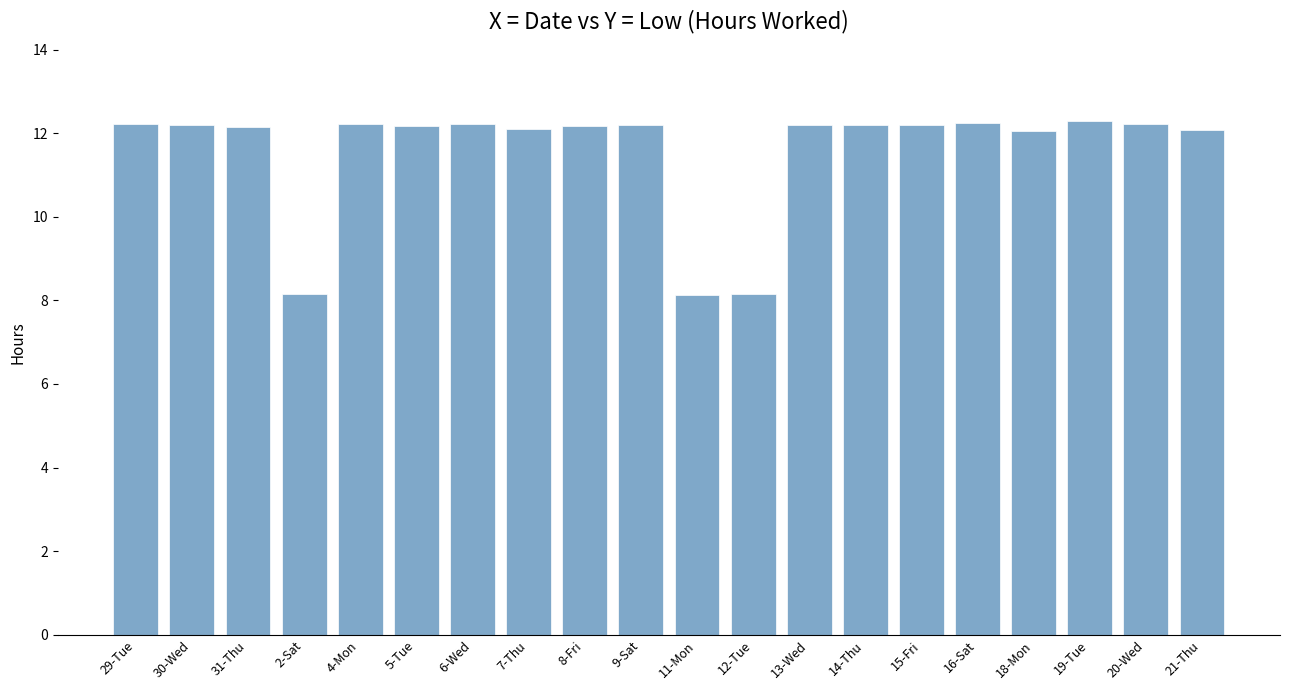

The chart shows a value of 12.2 at 4-Mon. True or false?

True